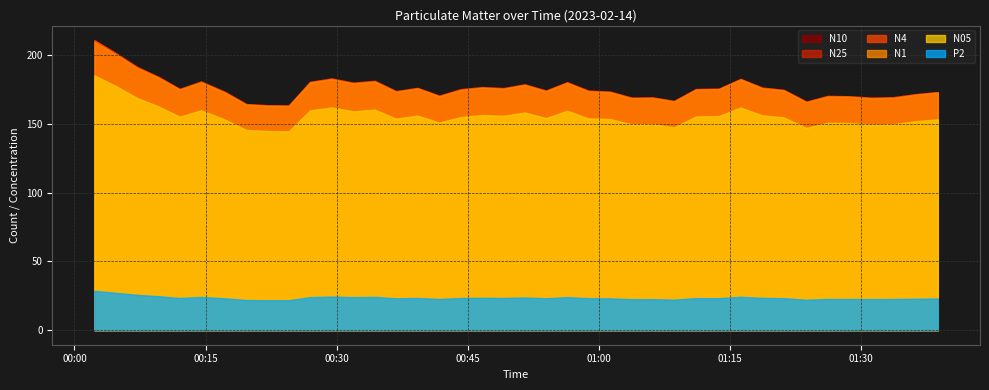

In N25, how many points are lower than both neighbors (excluding endpoints)?

11